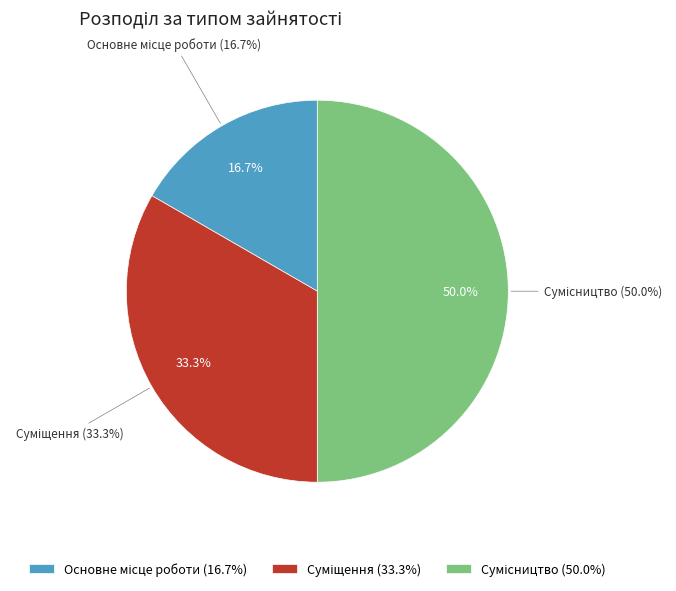

Which slice is the largest?

Сумісництво